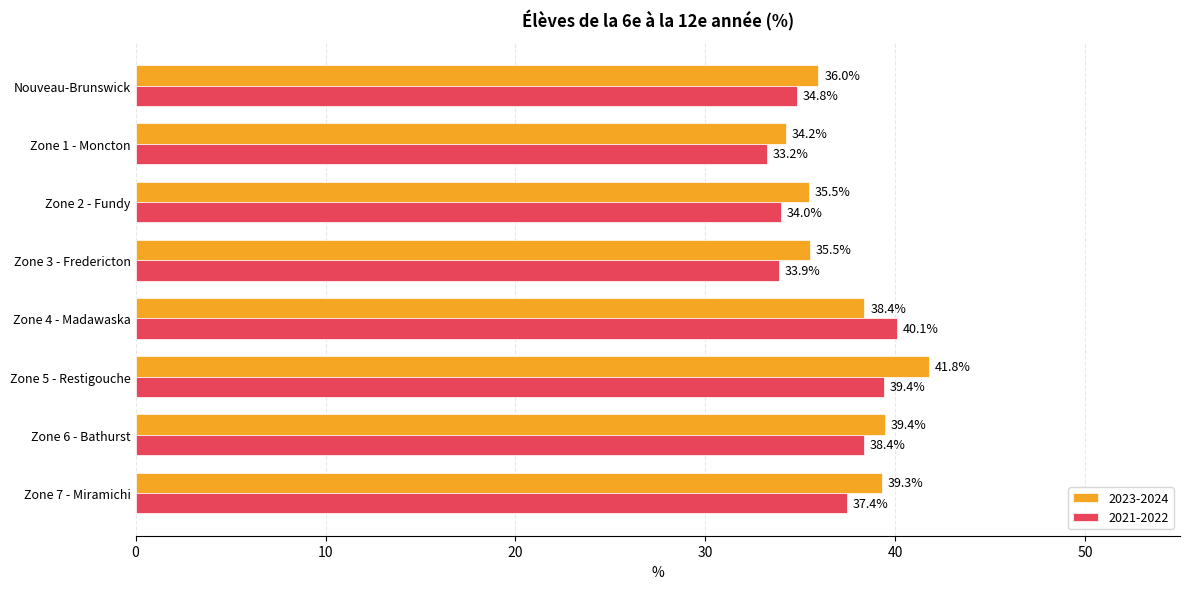

What is the sum of all 2021-2022 values?

291.2